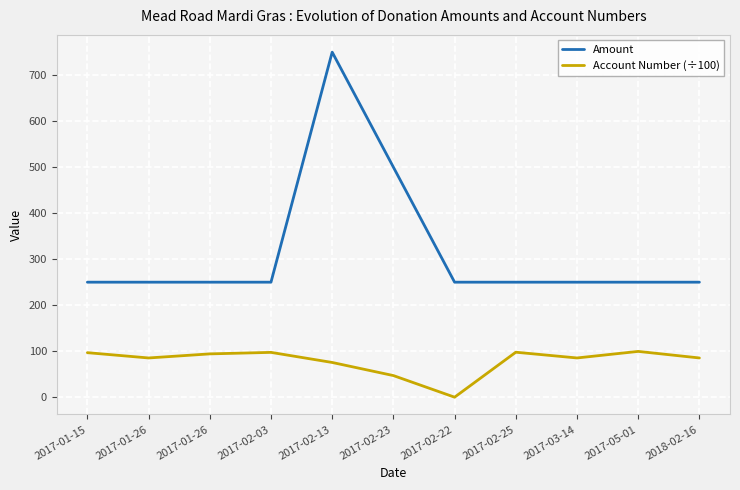

List the series in order of their overall mean, lowest first.

Account Number (÷100), Amount